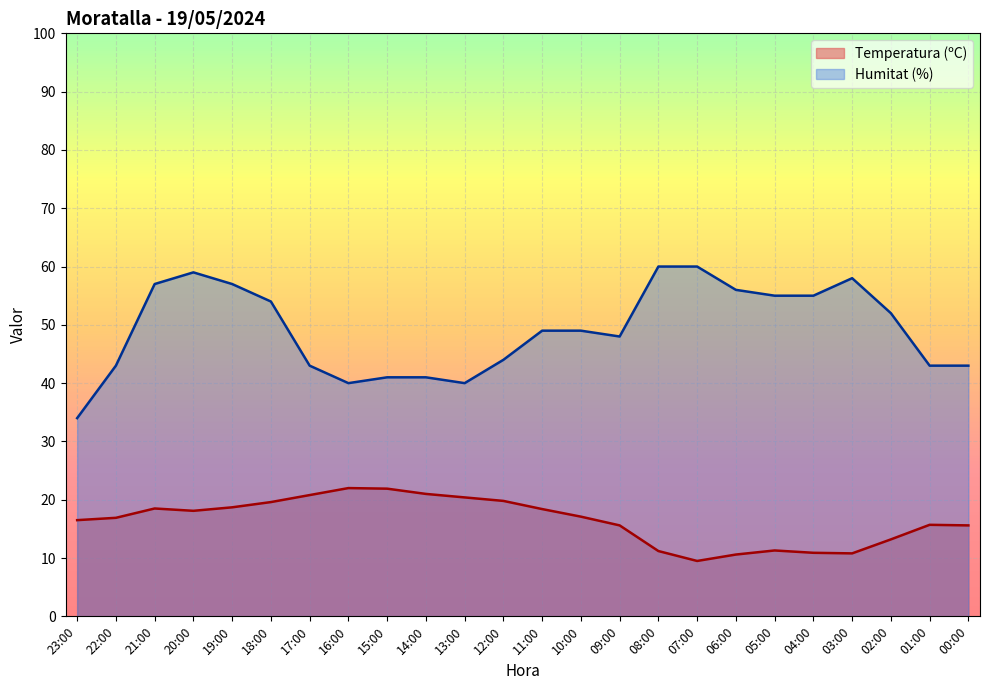

Where is the first local maximum for Humitat (%)?

20:00